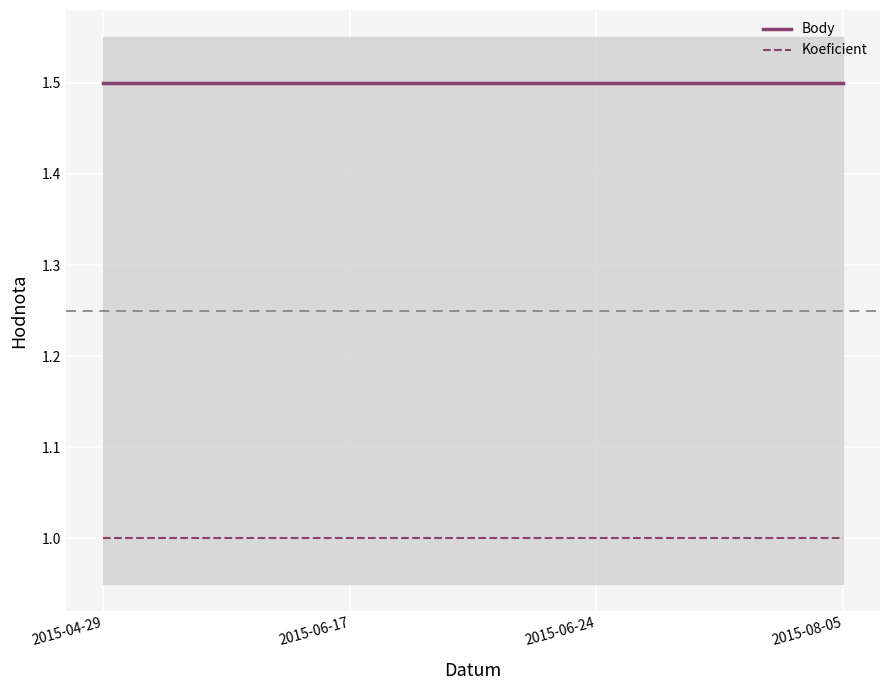

Which series has the widest spread of values?

Body